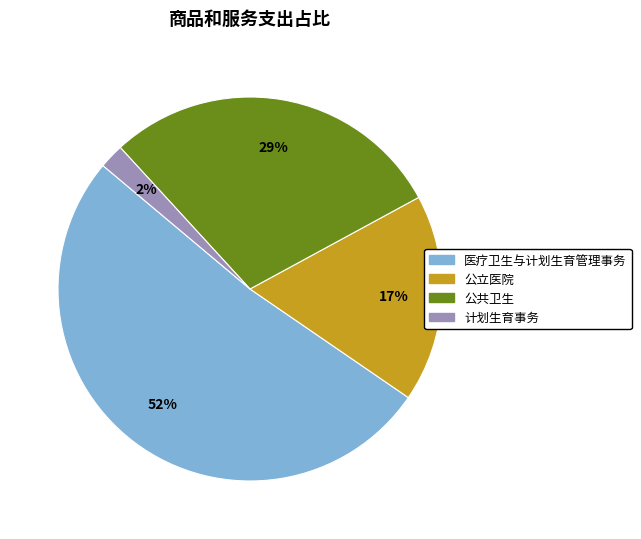

How many segments does this pie chart have?

4